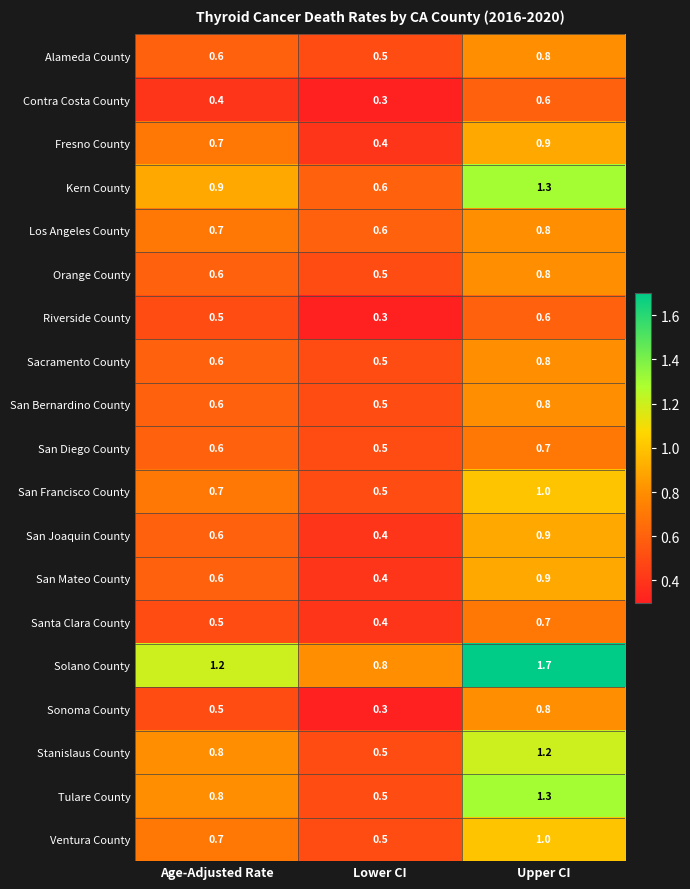

Rank the categories by San Mateo County value from highest to lowest.

Upper CI, Age-Adjusted Rate, Lower CI